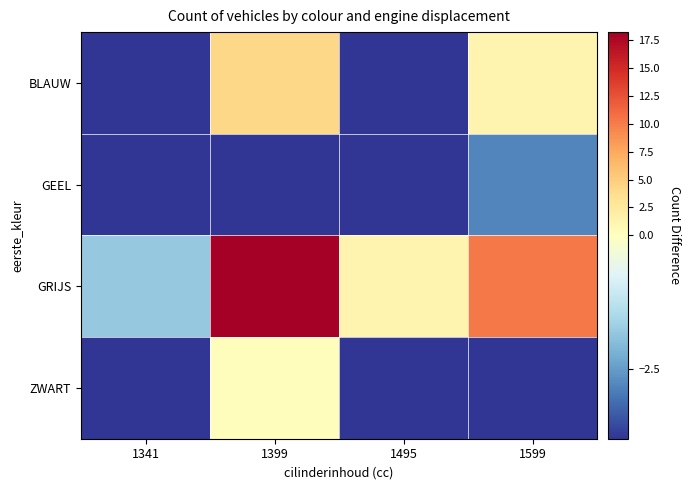

Reading left to right, list all the values displayed in this chart.

BLAUW: 1341=-3.8	1399=4.2	1495=-3.8	1599=1.2
GEEL: 1341=-3.8	1399=-3.8	1495=-3.8	1599=-2.8
GRIJS: 1341=-1.8	1399=18.2	1495=1.2	1599=10.2
ZWART: 1341=-3.8	1399=0.2	1495=-3.8	1599=-3.8